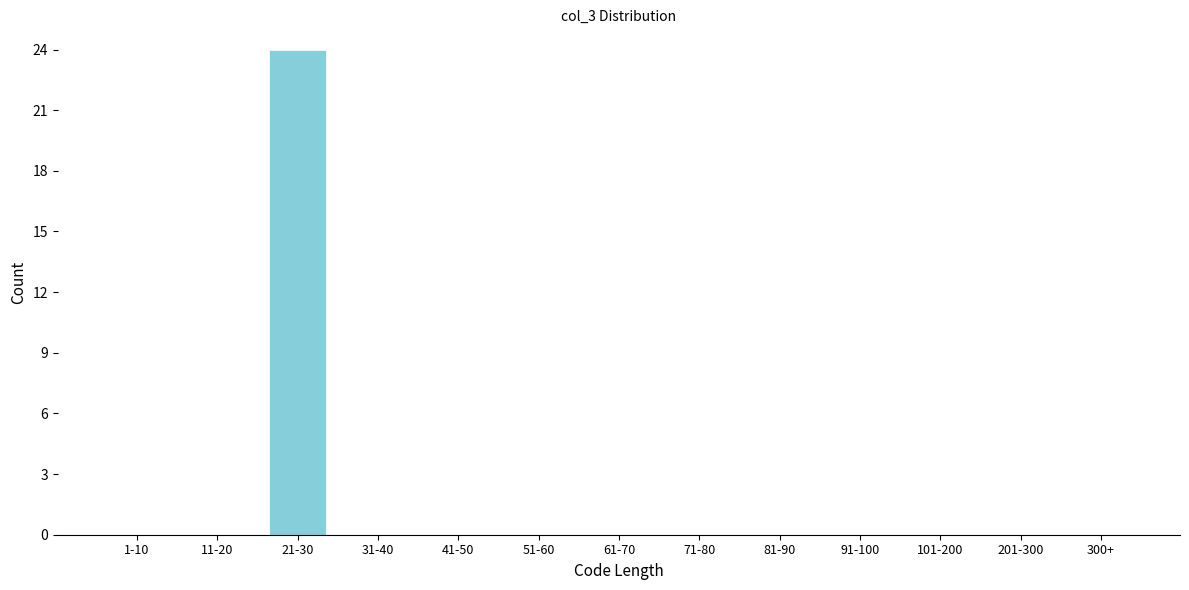

Reading right to left, what are all the values shown in this chart?

300+=0	201-300=0	101-200=0	91-100=0	81-90=0	71-80=0	61-70=0	51-60=0	41-50=0	31-40=0	21-30=24	11-20=0	1-10=0